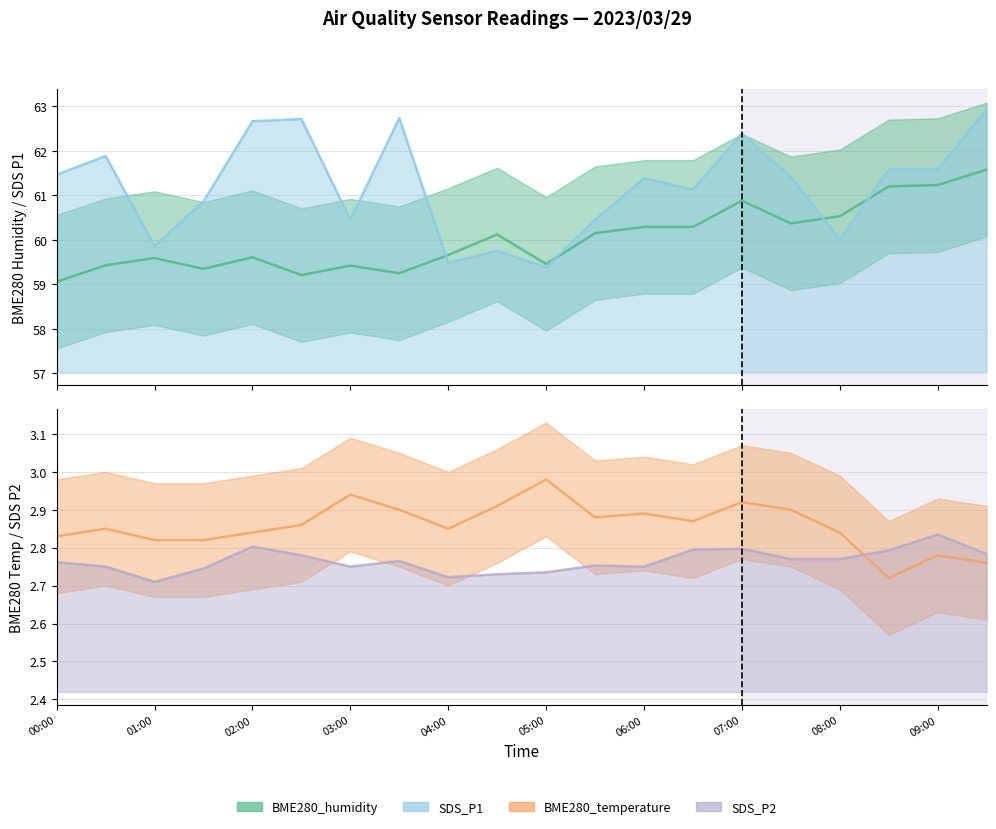

True or false: BME280_humidity has a value of 13.5 at 00:30.

False